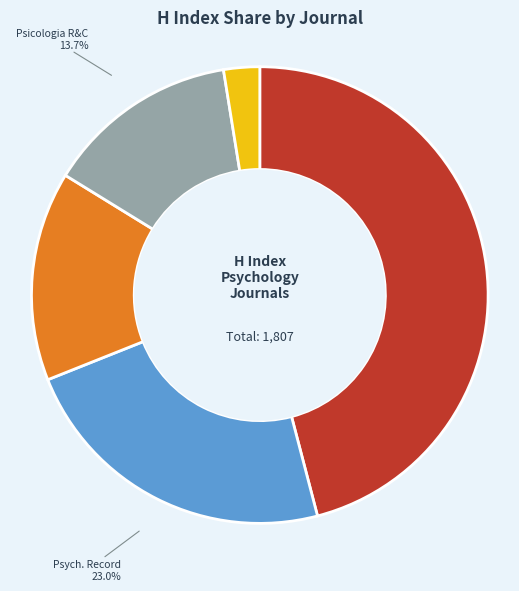

To the nearest percent, what is the average slice percentage?

20%